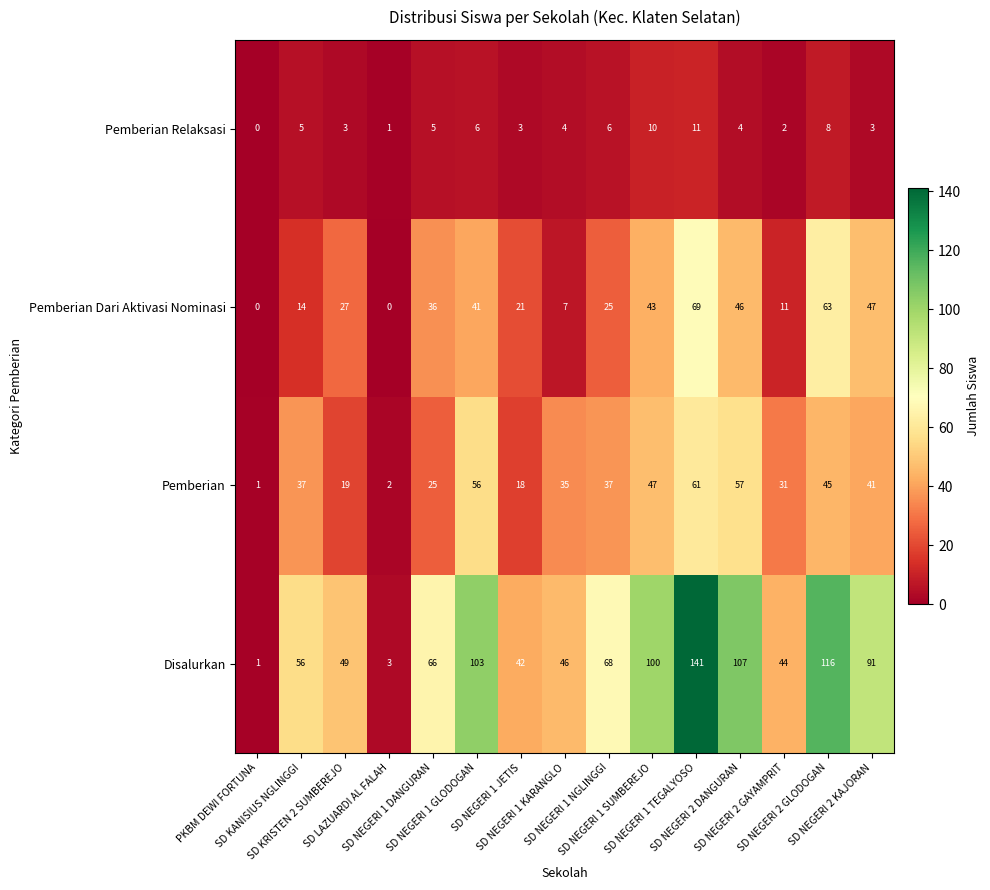

What is the maximum value shown in the chart?

141